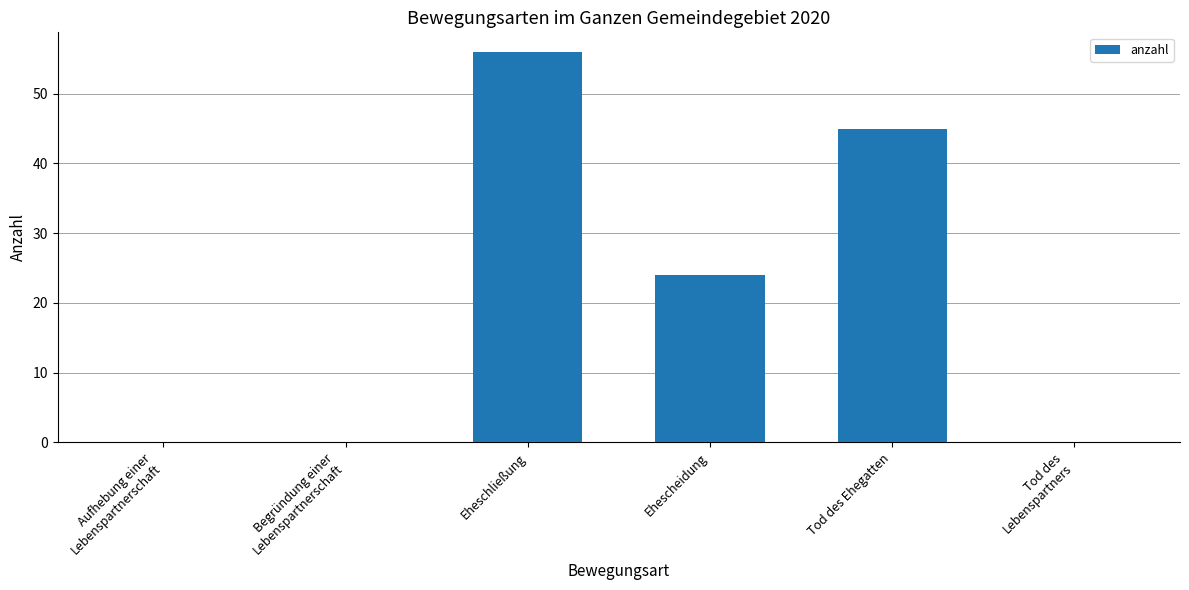

Count the number of data series in this chart.

1